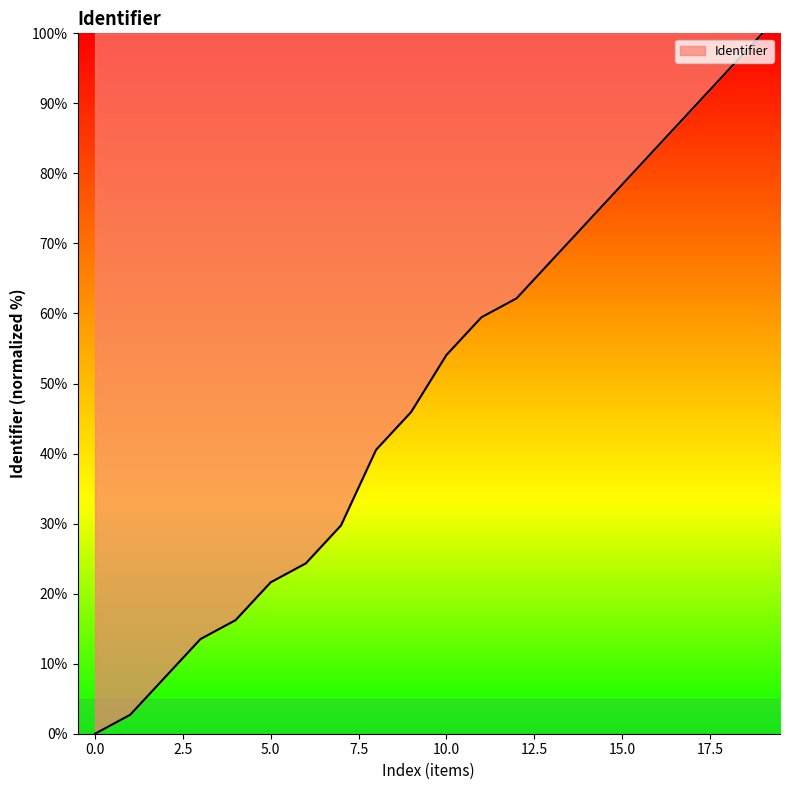

How many lines are shown in the chart?

1